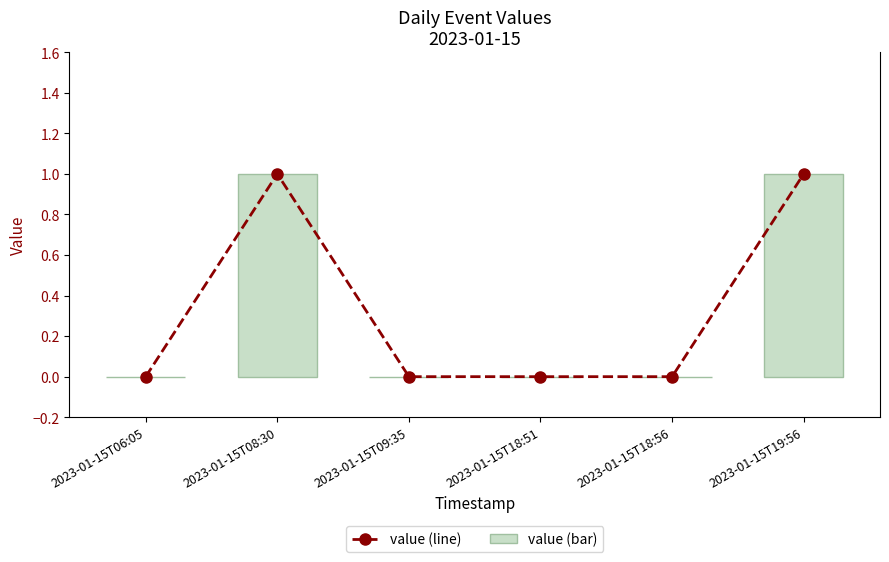

Which has a higher value, 2023-01-15T06:05 or 2023-01-15T09:35?

2023-01-15T06:05